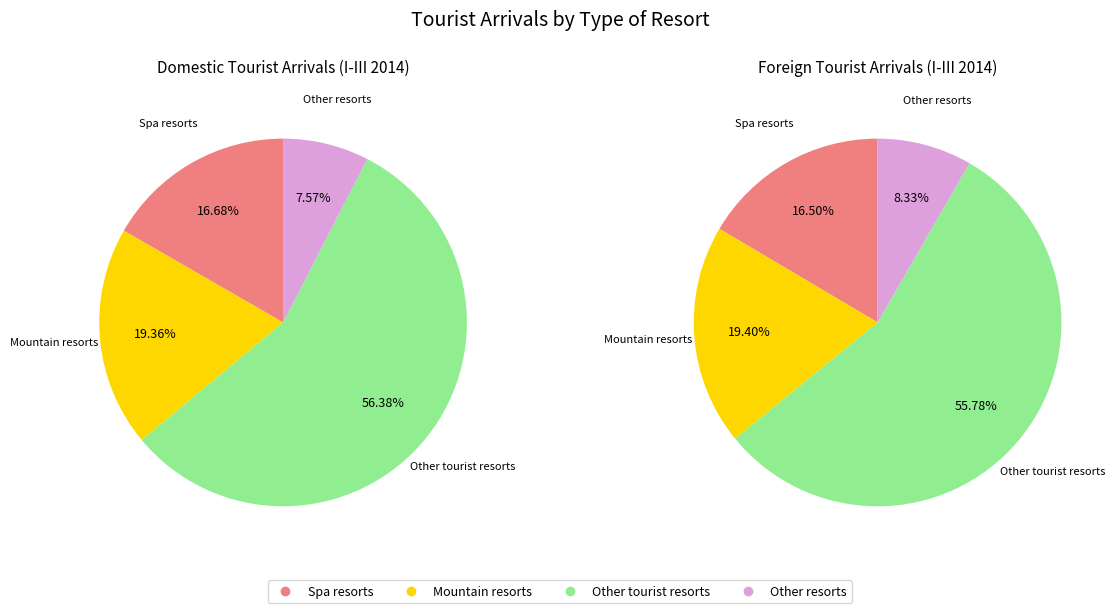

To the nearest percent, what is the difference between the largest and smallest slice percentages?

49%